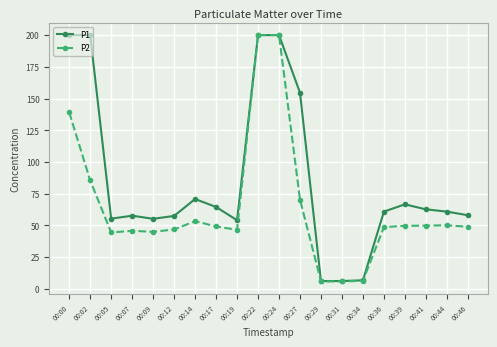

What is the difference between the second highest and minimum values in the P1 series?

193.8